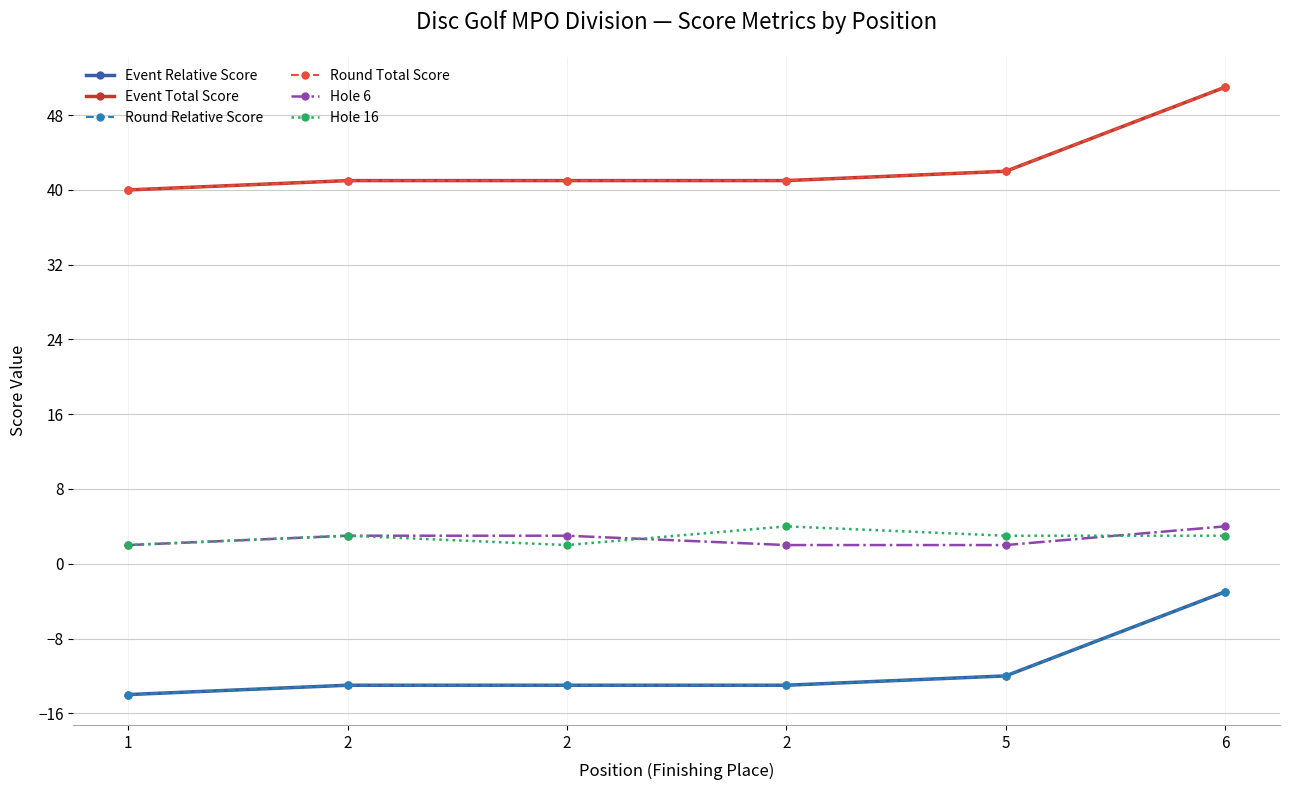

Where does the Hole 6 series first go above 3?

6